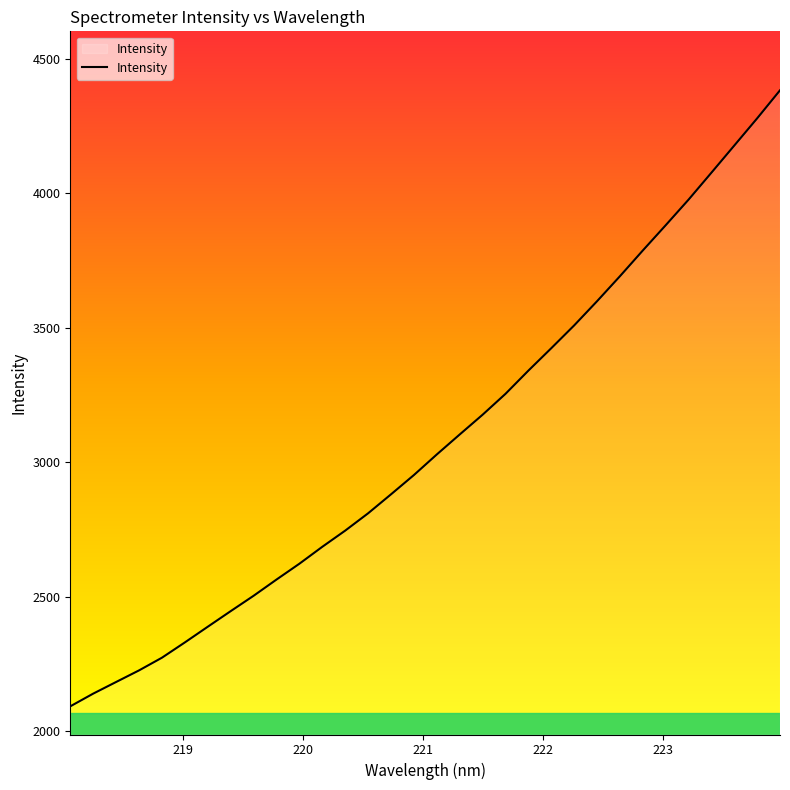

What is the minimum value shown in the chart?

2093.4